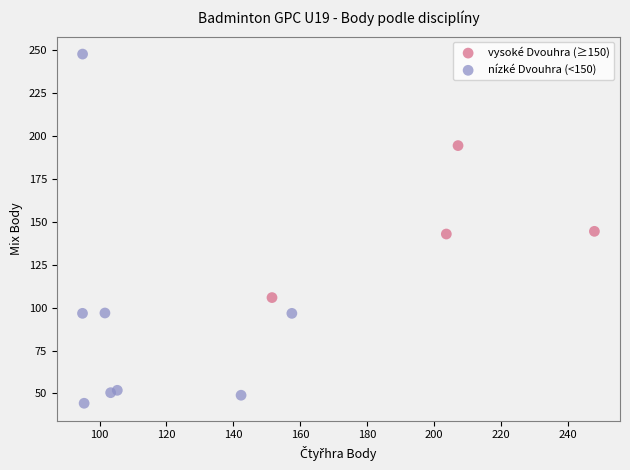

Which series has the largest Y range (max minus min)?

nízké Dvouhra (<150)